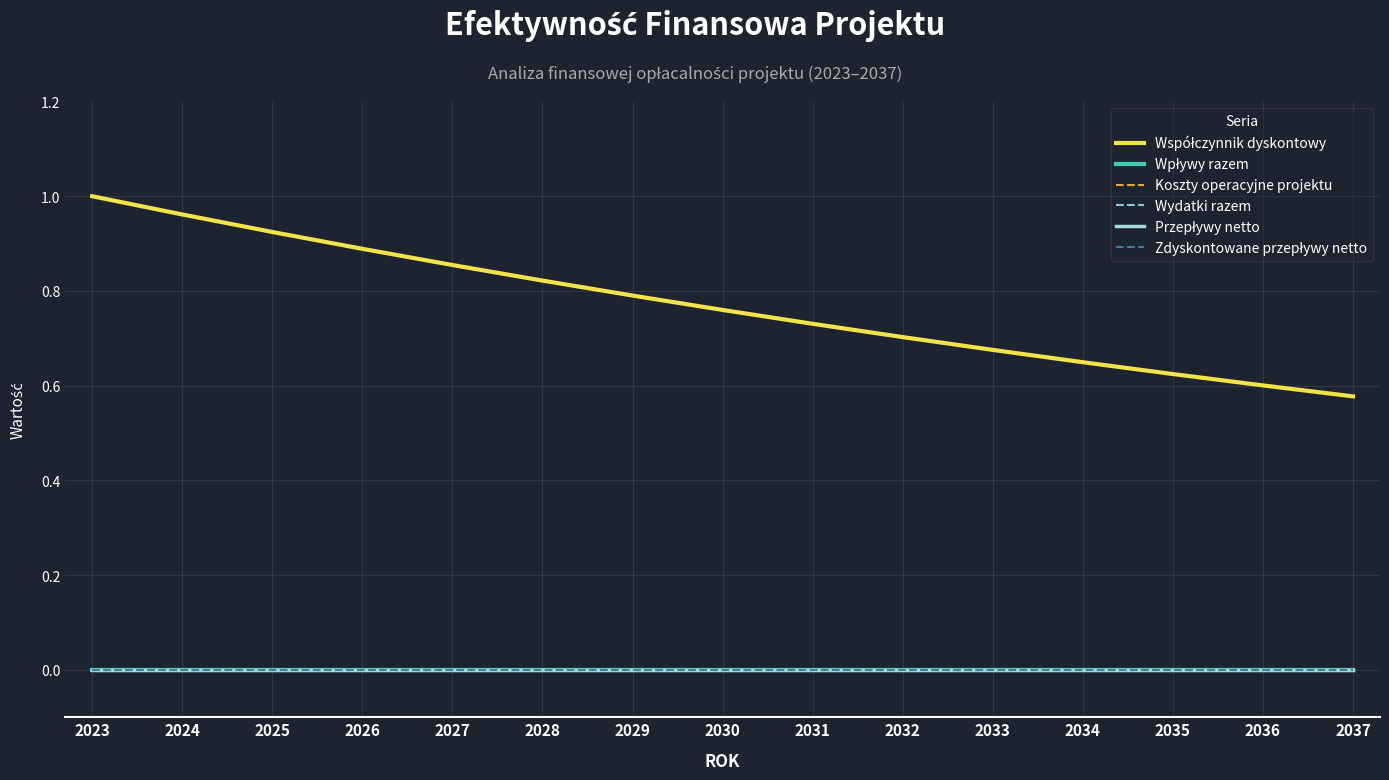

Which series has the largest total across all categories?

Współczynnik dyskontowy